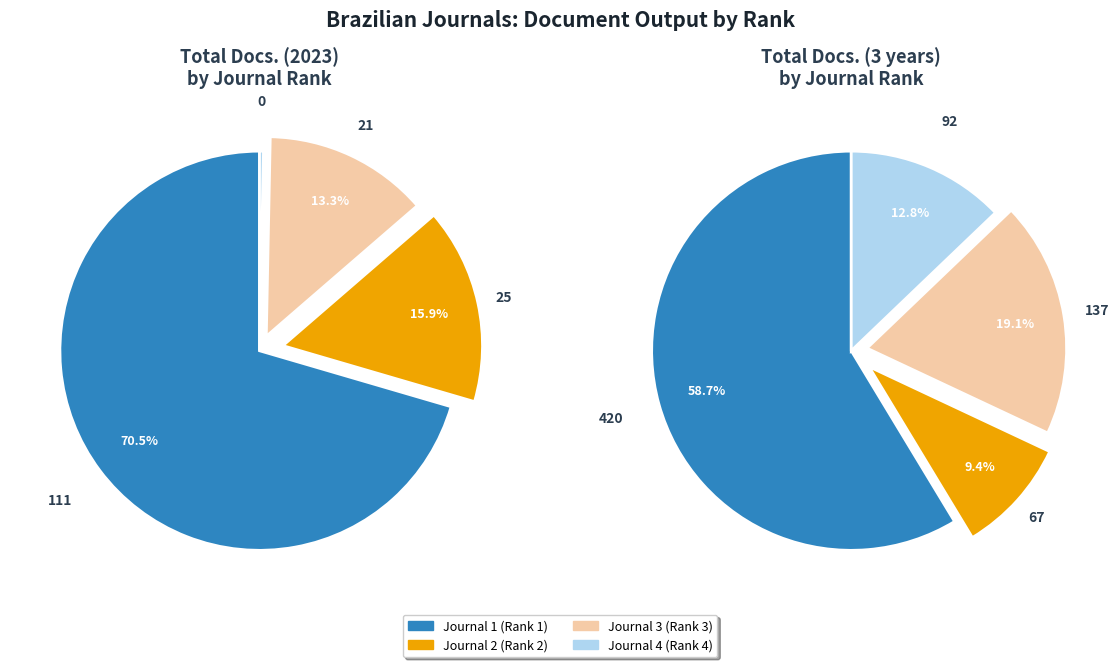

How many segments does this pie chart have?

4